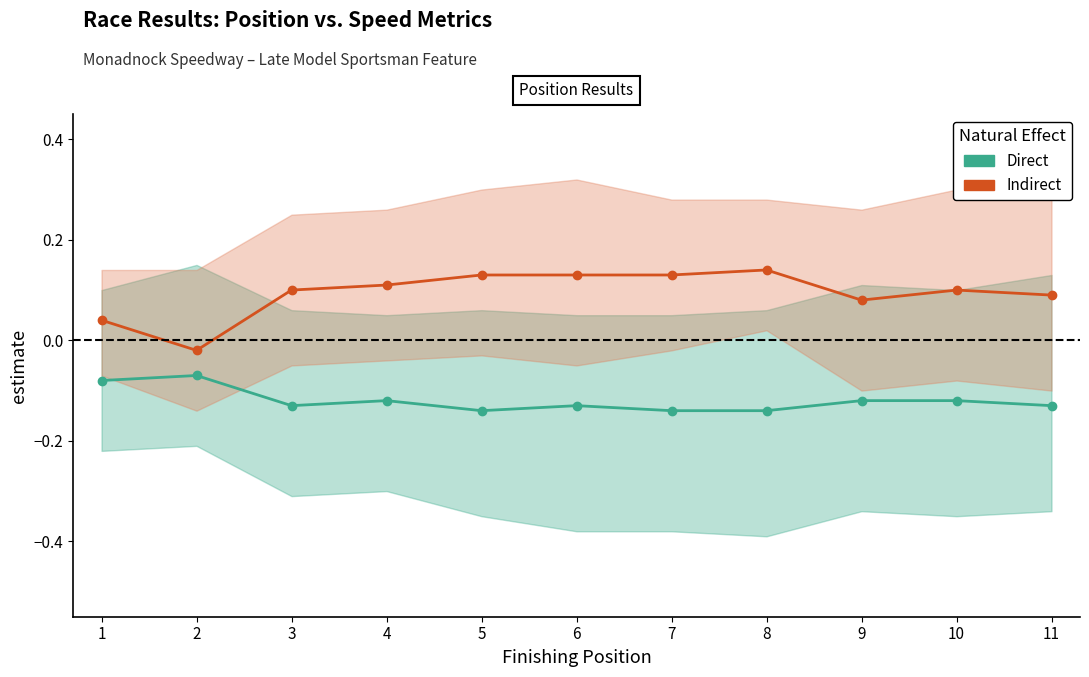

Count the number of data series in this chart.

2